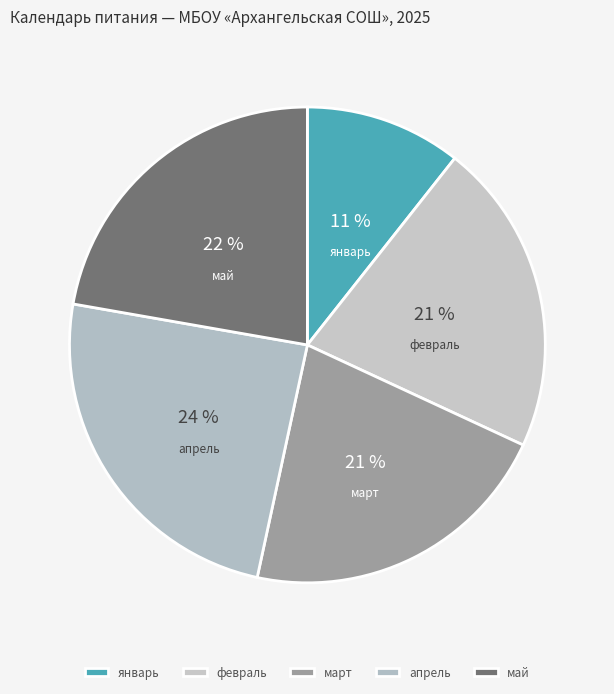

How many segments does this pie chart have?

5